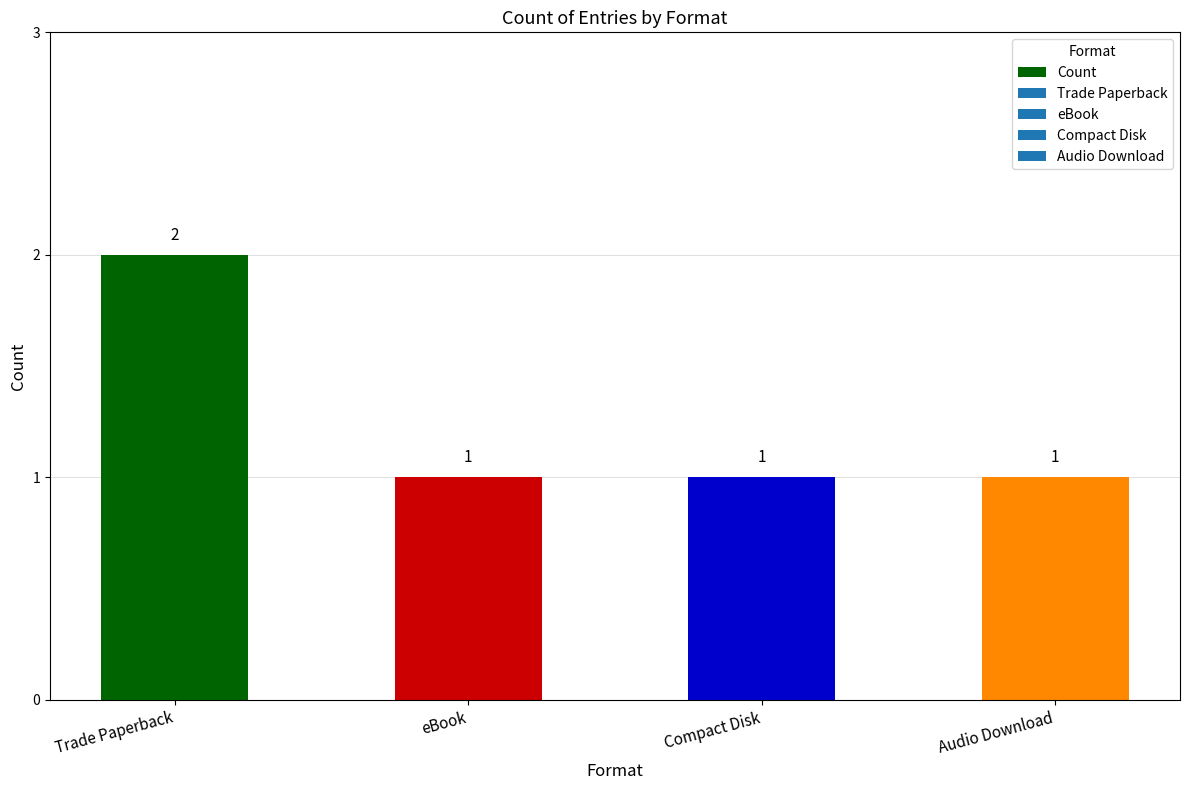

Does the chart contain stacked bars?

No